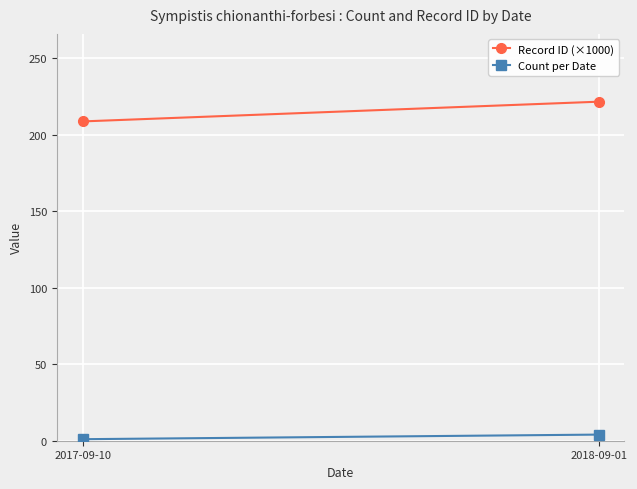

Between 2017-09-10 and 2018-09-01, which is larger?

2018-09-01